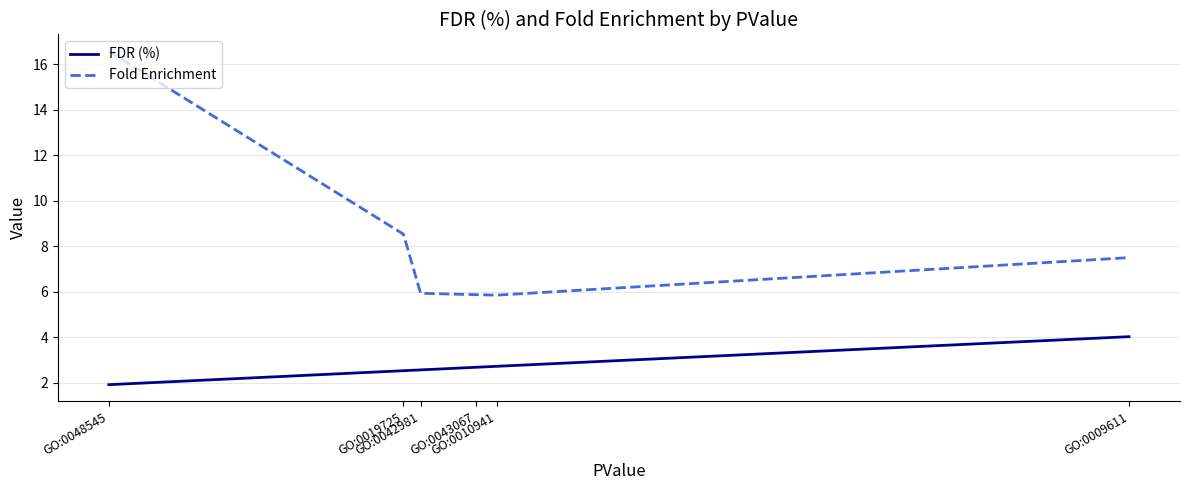

What is the difference between the maximum and second lowest values in the FDR (%) series?

1.5